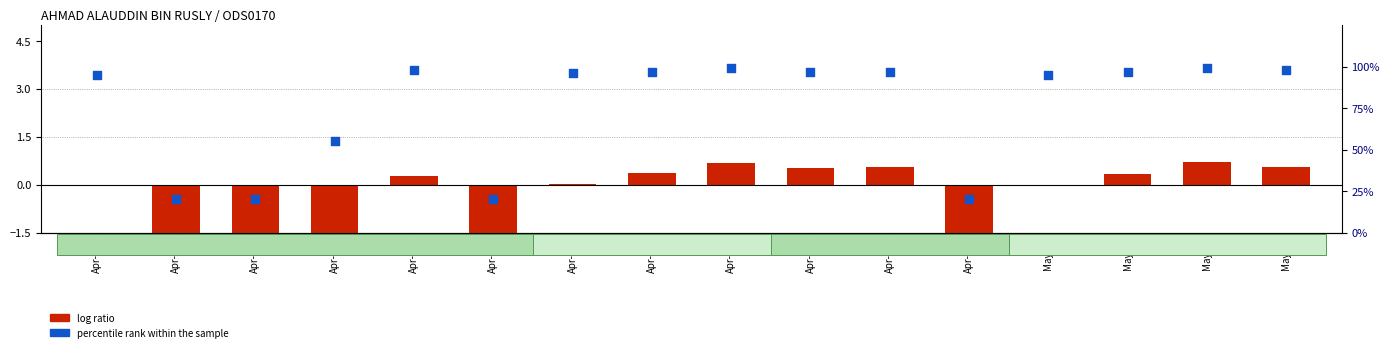

Which series contains the highest Y value?

percentile rank within the sample